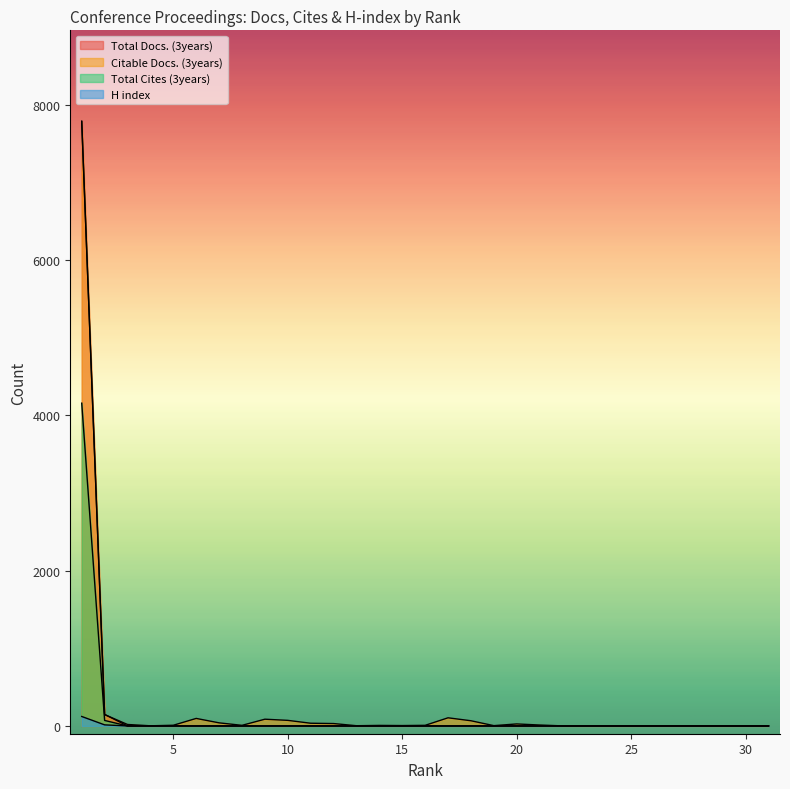

At which label does Total Cites (3years) reach its minimum?

31